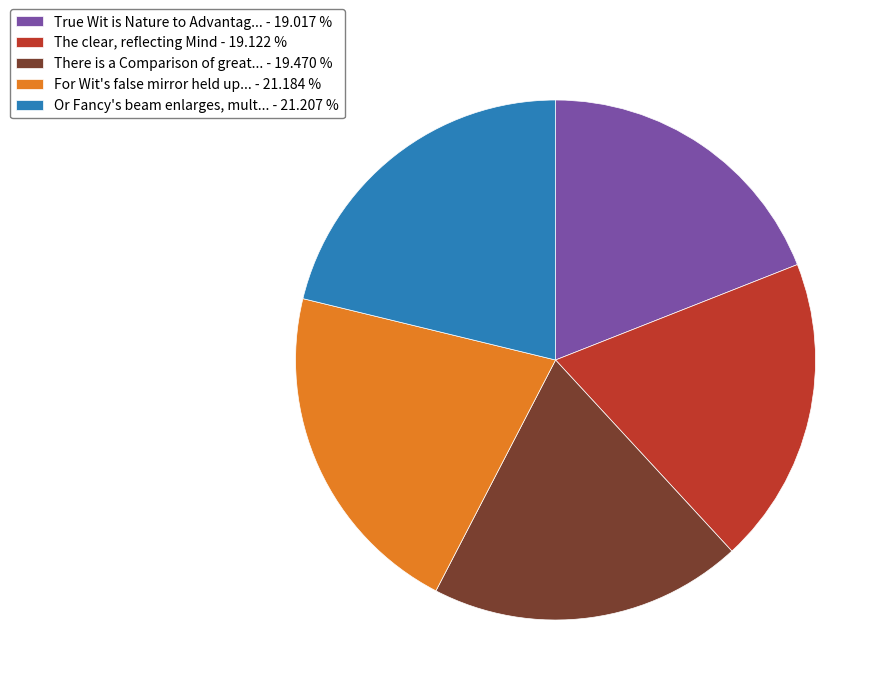

Is there a majority slice in this chart?

No